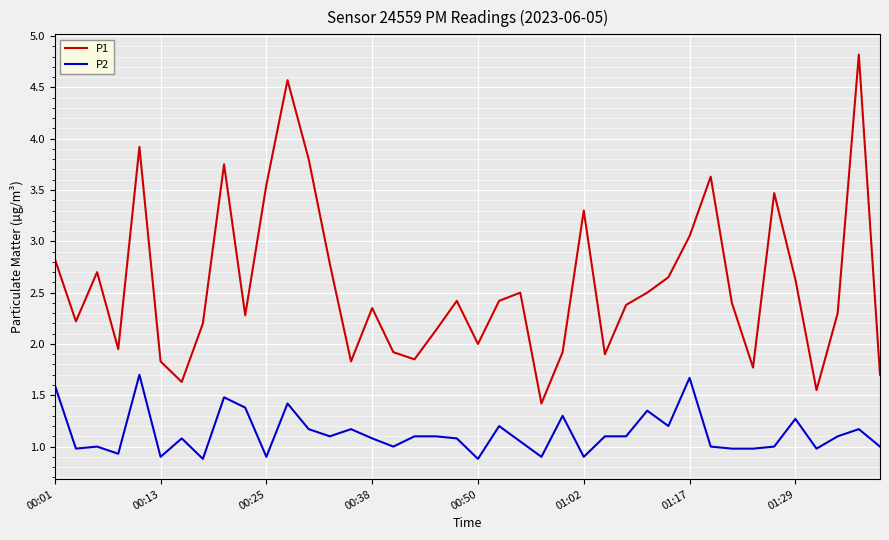

List the series in order of their peak value, highest first.

P1, P2